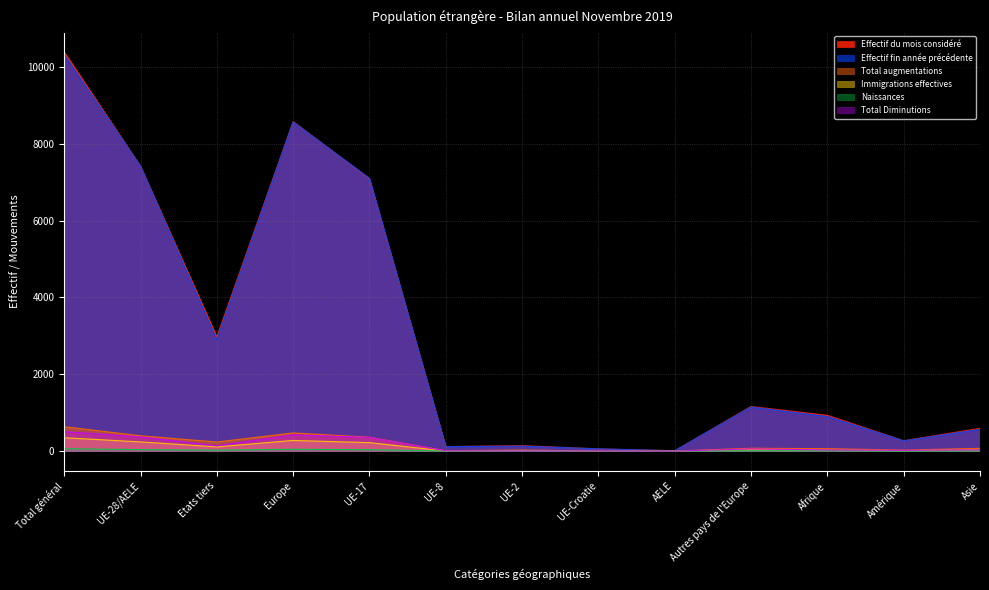

How many distinct data groups are displayed?

6